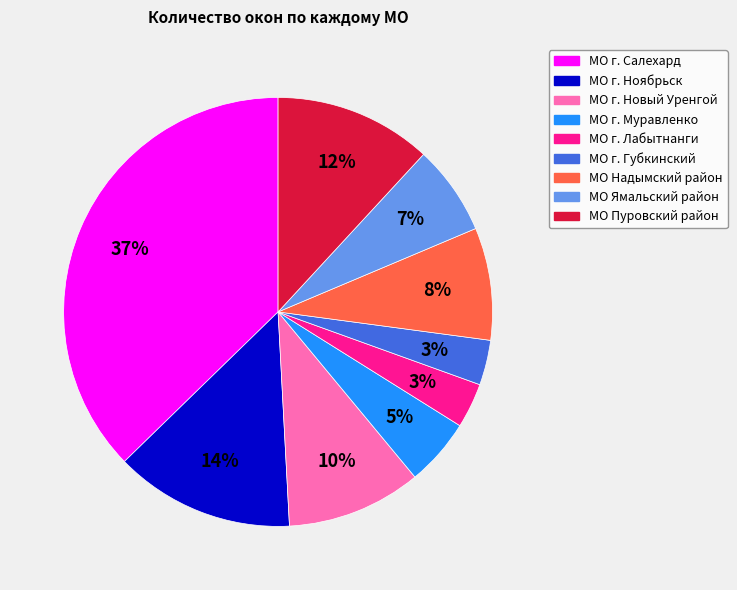

Count the number of slices in the pie.

9